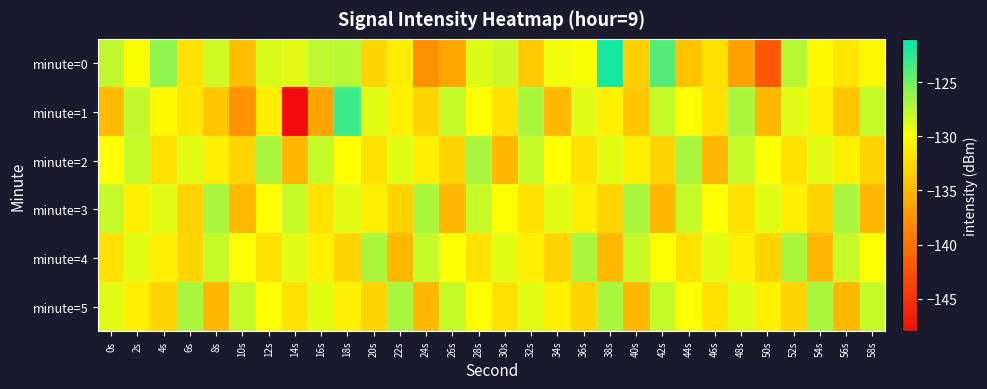

At 44s, list the series in order from largest to smallest.

minute=2, minute=3, minute=1, minute=5, minute=4, minute=0